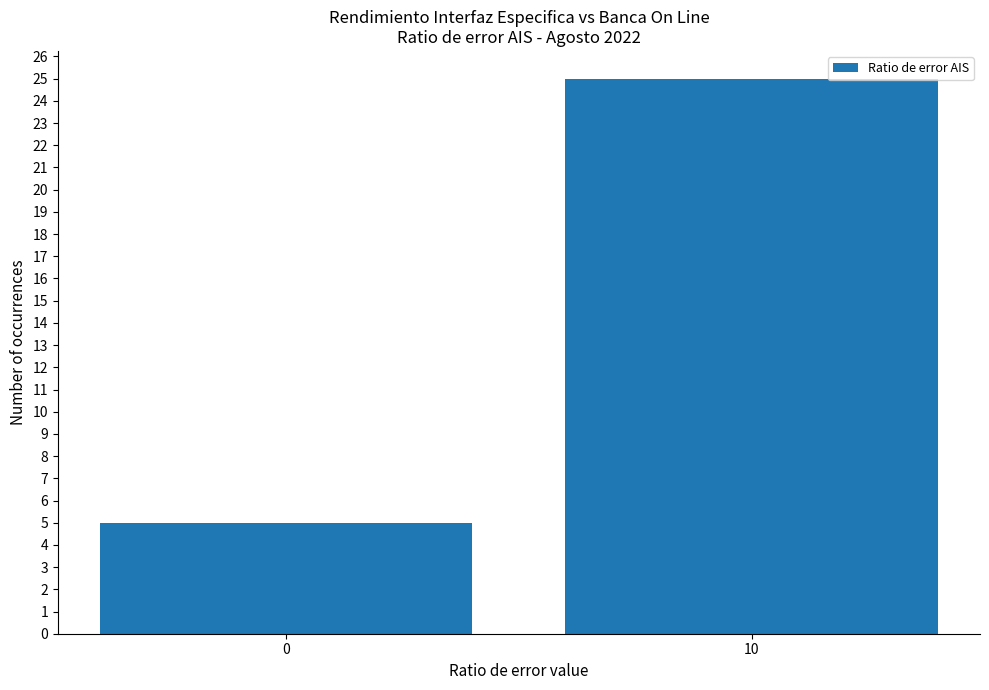

How many data points does each series have?

2